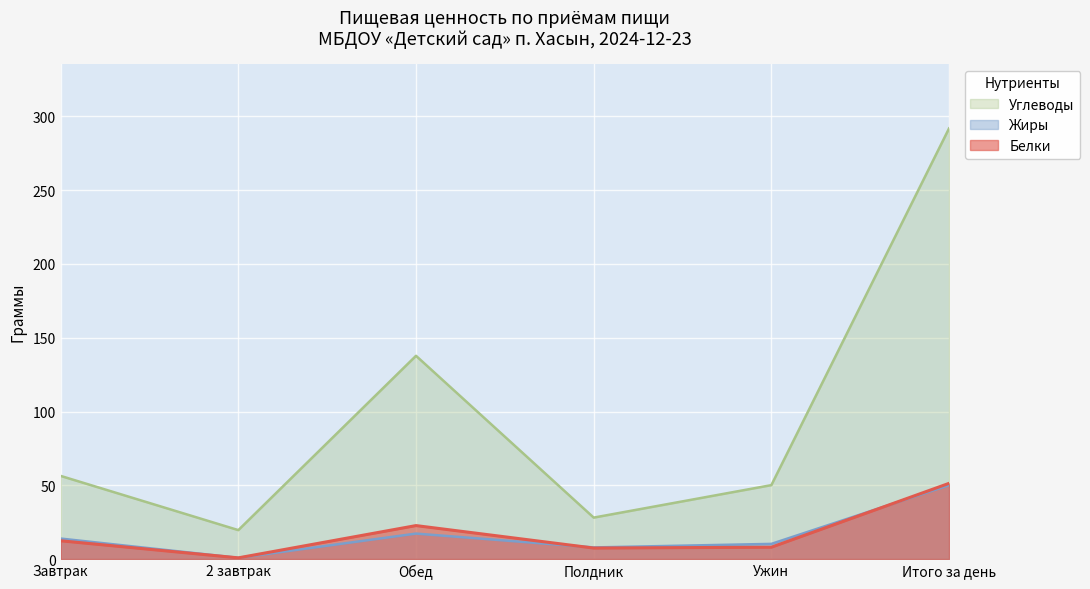

Which series has the largest total across all categories?

Углеводы